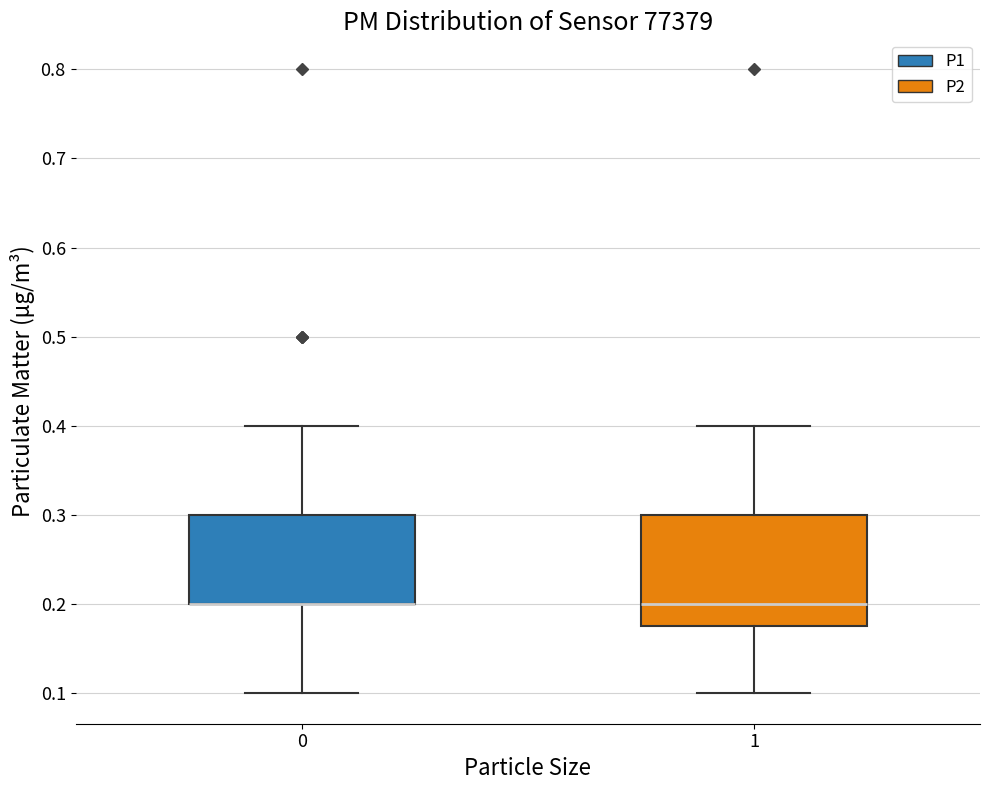

Where does the lower whisker of the box at x = 0 end on the y-axis? The values are not printed on the chart, so give them approximately, as read against the axis.

0.10